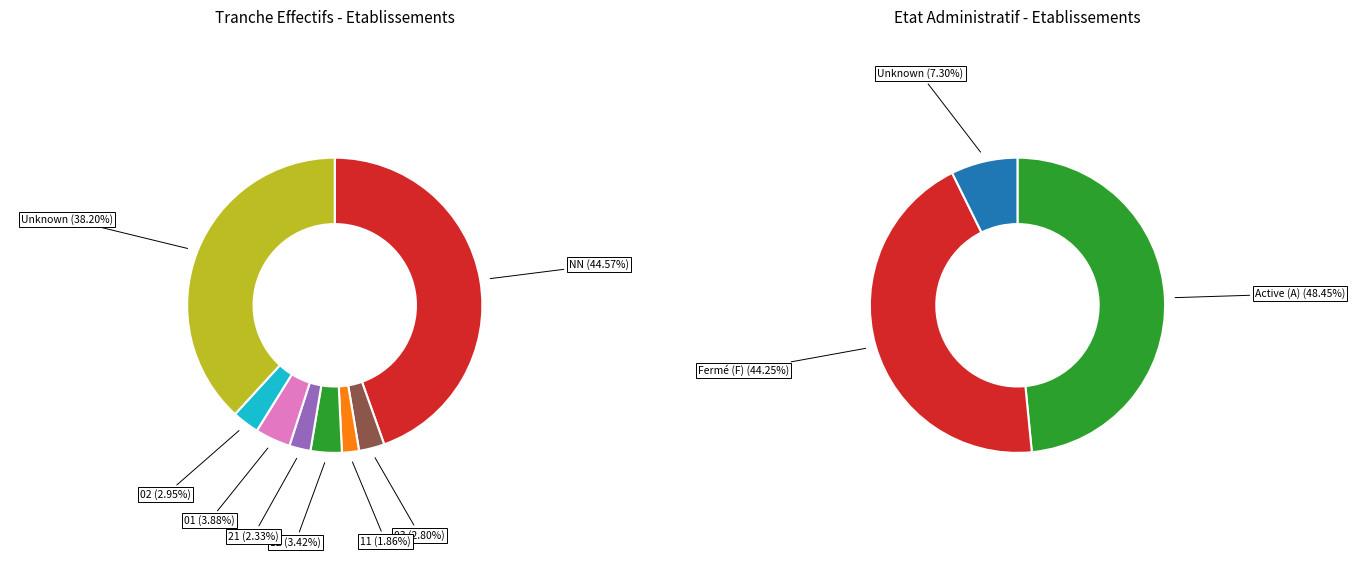

Which category has the biggest portion of the pie?

NN